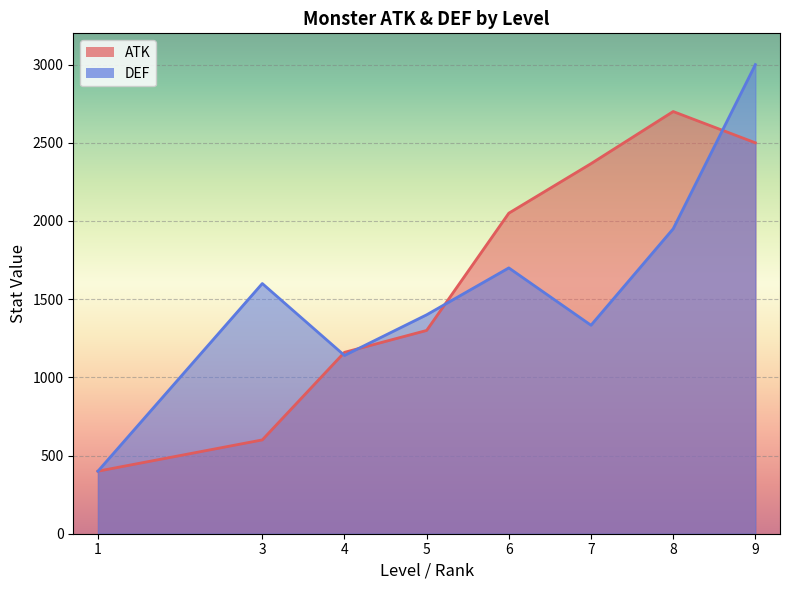

Which category has the highest value across all series?

9